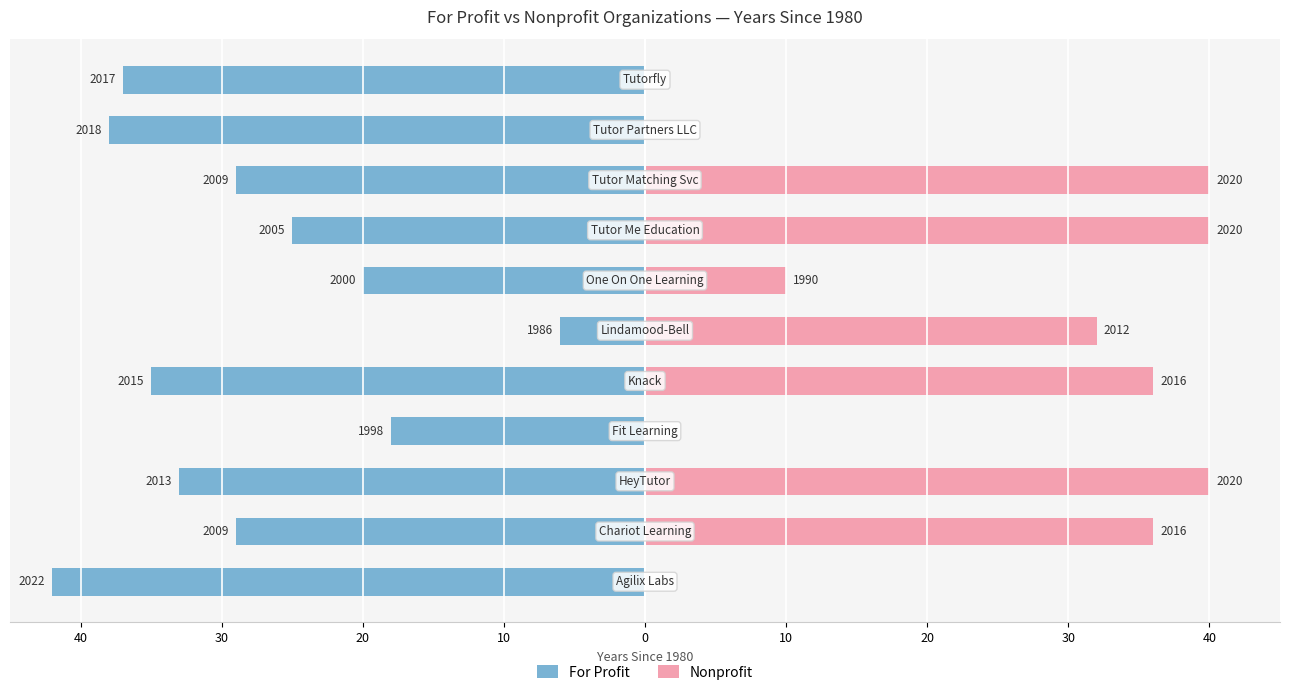

Is the value of Nonprofit at 20 greater than the value of For Profit at 40?

Yes